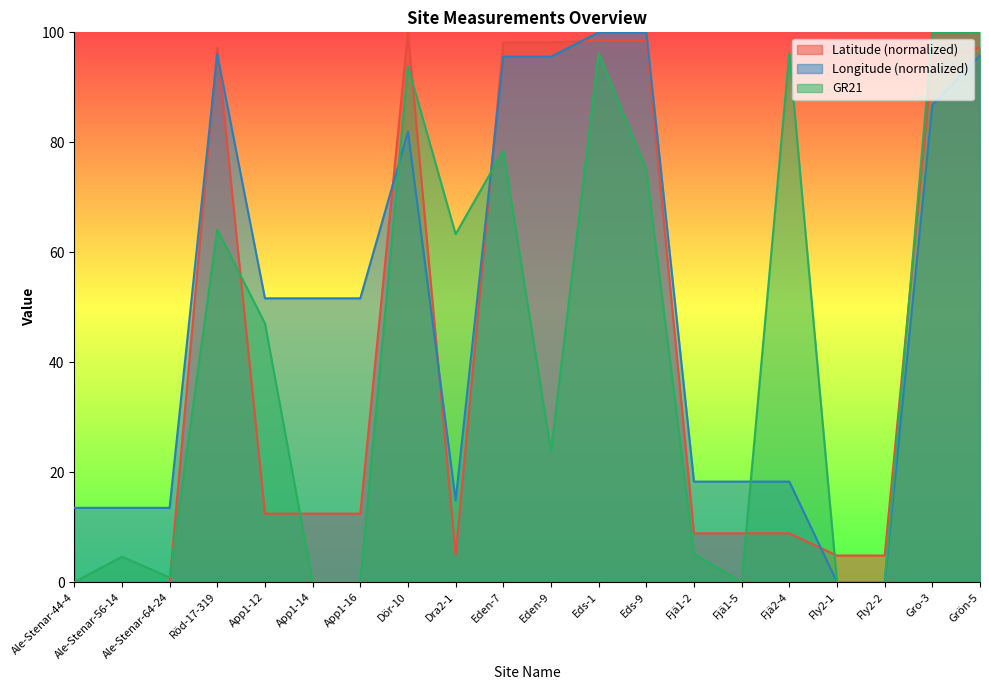

True or false: Longitude has a value of 25.9 at Dör-10.

False